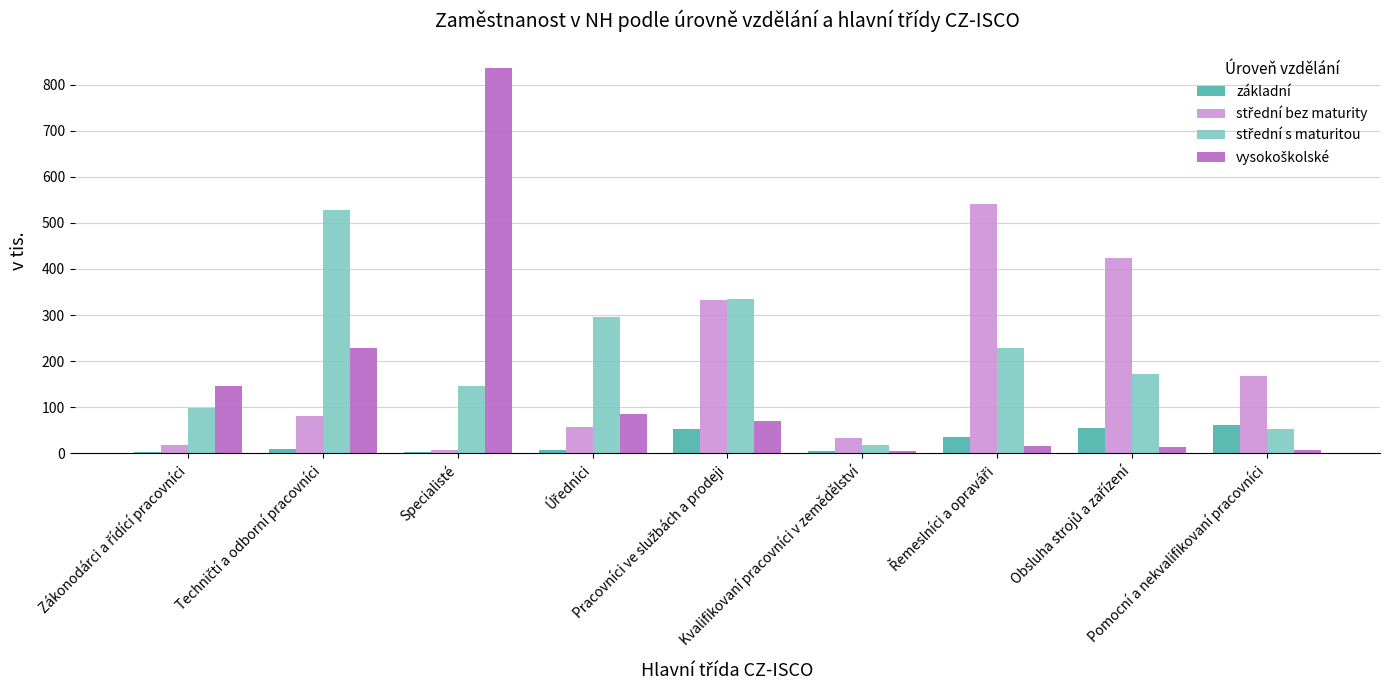

What is the spread (max minus min) of values at Pomocní a nekvalifikovaní pracovníci?

160.7